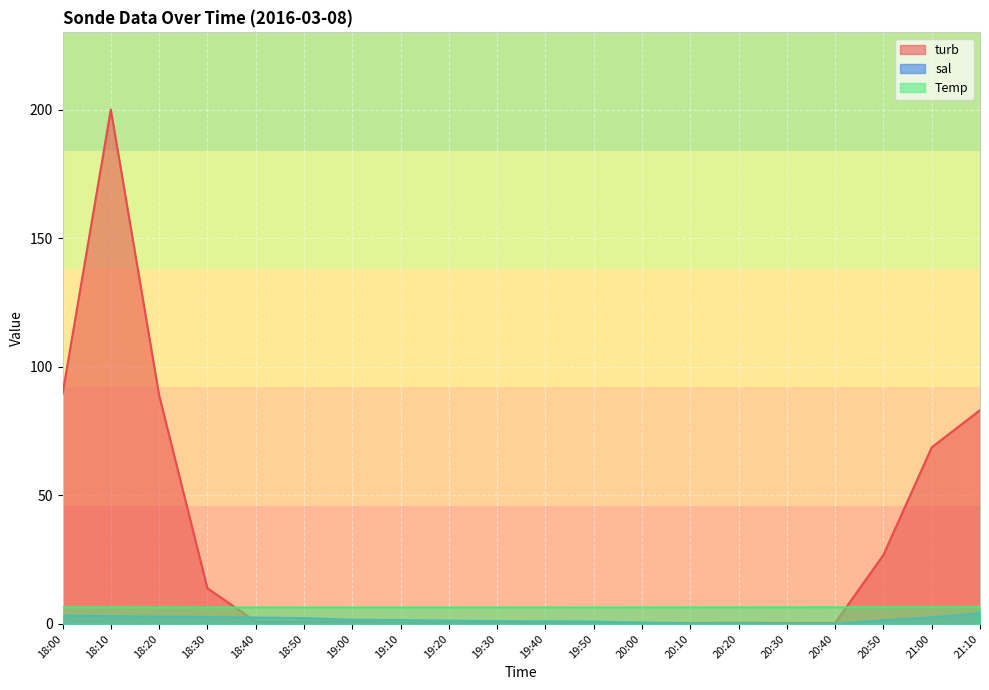

The sal series shows 0.3 at 20:10. True or false?

False